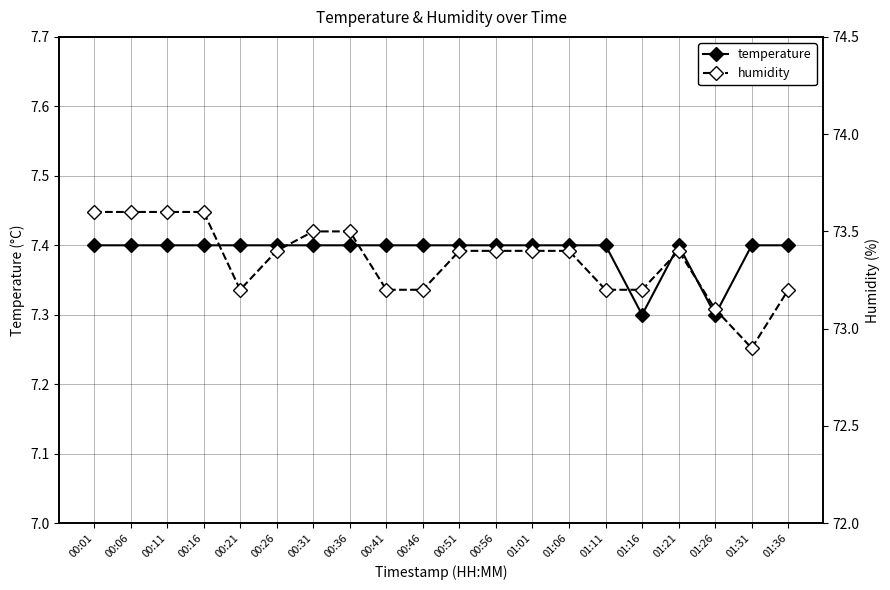

What is the difference between the highest and lowest values at 00:31?

66.1